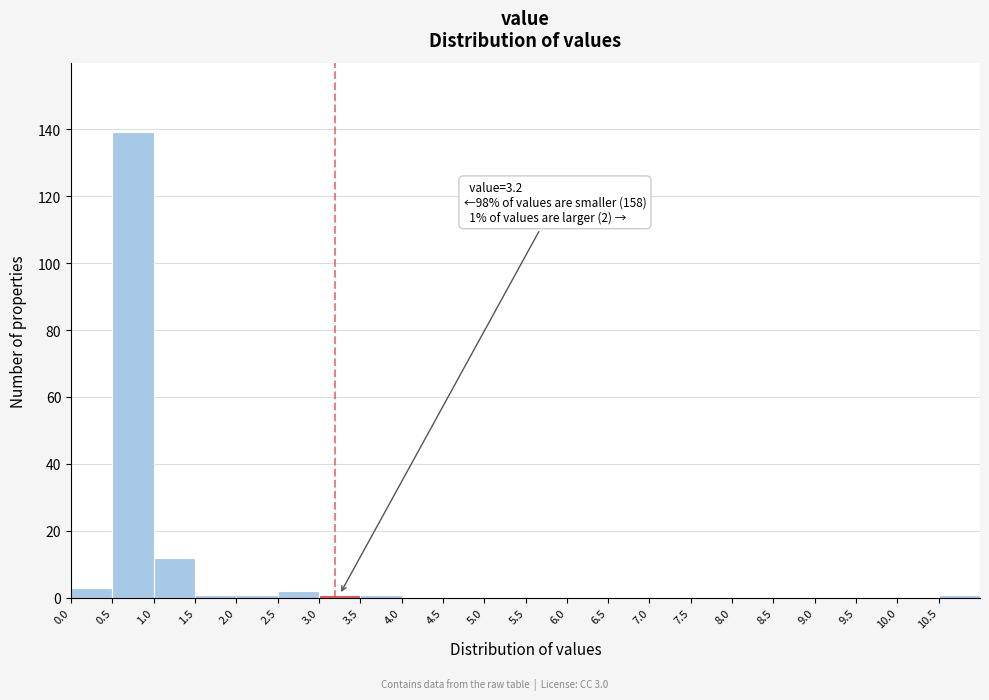

Which range on the x-axis has the tallest bar?

0.5 to 1.0